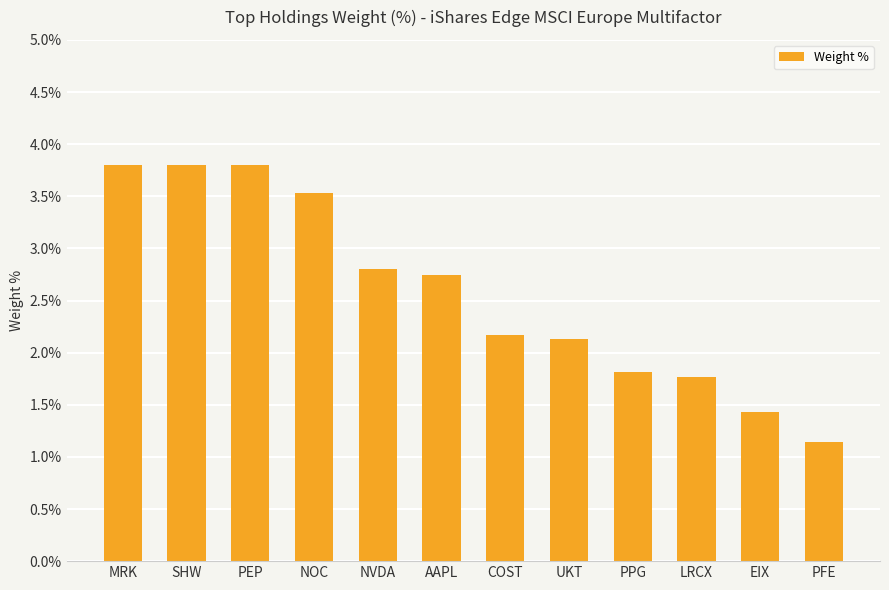

What is the greatest value displayed?

3.8